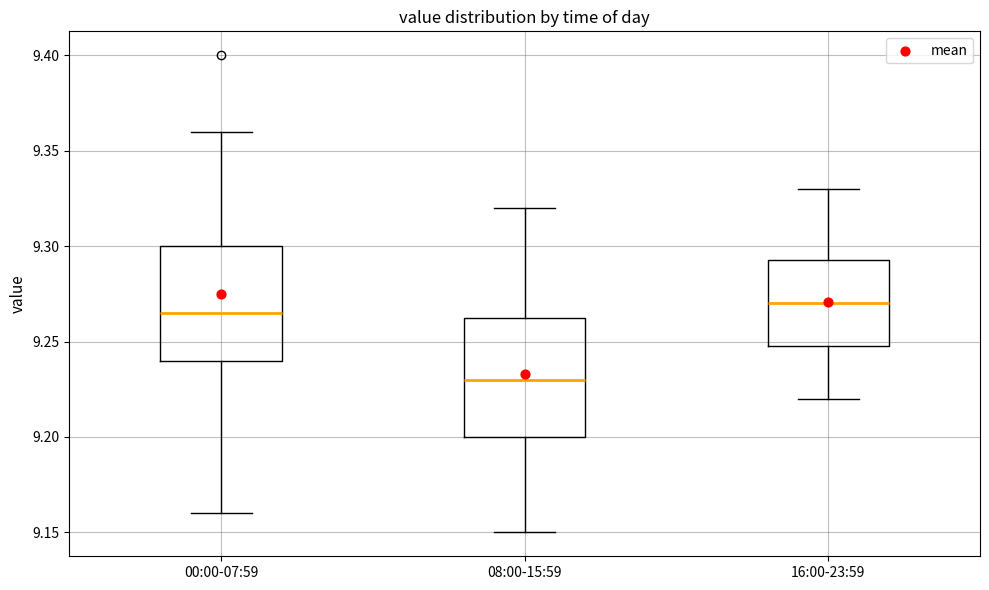

Where is the lower edge of the box for 16:00-23:59 on the y-axis? The values are not printed on the chart, so give them approximately, as read against the axis.

9.250